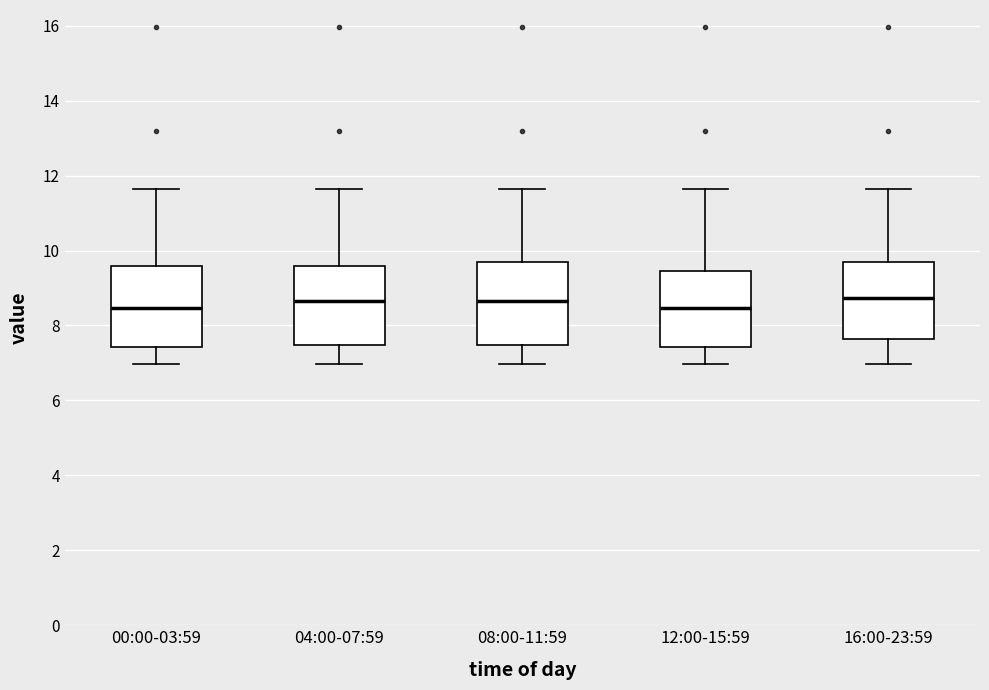

Reading left to right, transcribe this box plot: for each box, give where its median line is, the range the box spans, and where its two whiskers end, as read against the y-axis. The values are not printed on the chart, so give them approximately, as read against the axis.

00:00-03:59: median 8.4, box 7.4 to 9.6, whiskers 7.0 to 11.6
04:00-07:59: median 8.6, box 7.4 to 9.6, whiskers 7.0 to 11.6
08:00-11:59: median 8.6, box 7.4 to 9.8, whiskers 7.0 to 11.6
12:00-15:59: median 8.4, box 7.4 to 9.4, whiskers 7.0 to 11.6
16:00-23:59: median 8.8, box 7.6 to 9.8, whiskers 7.0 to 11.6